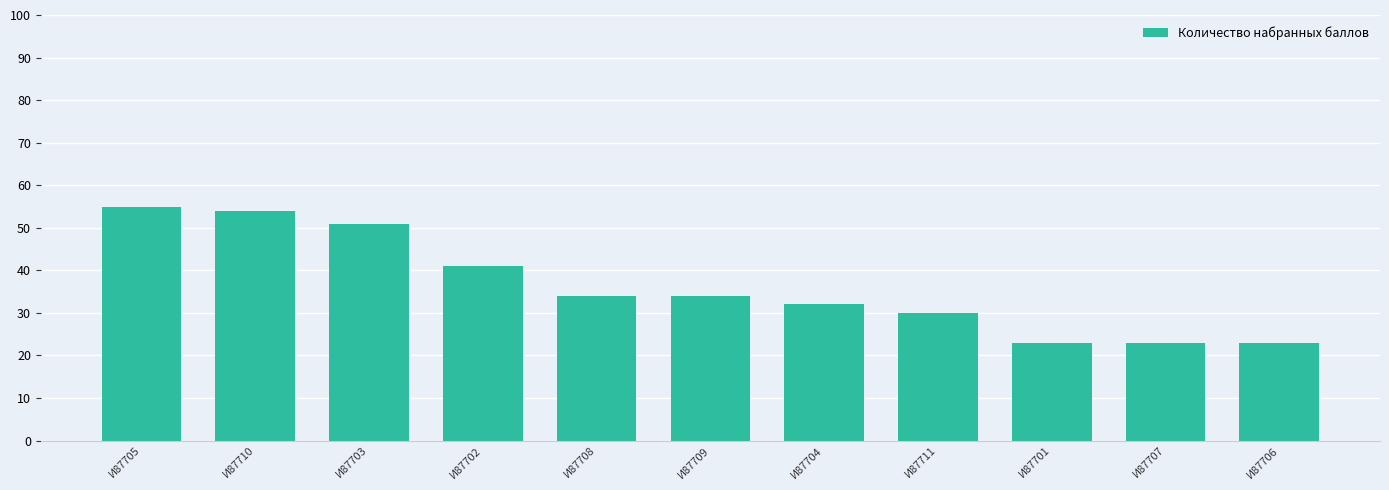

What is the label of the 10th bar from the left?

И87707